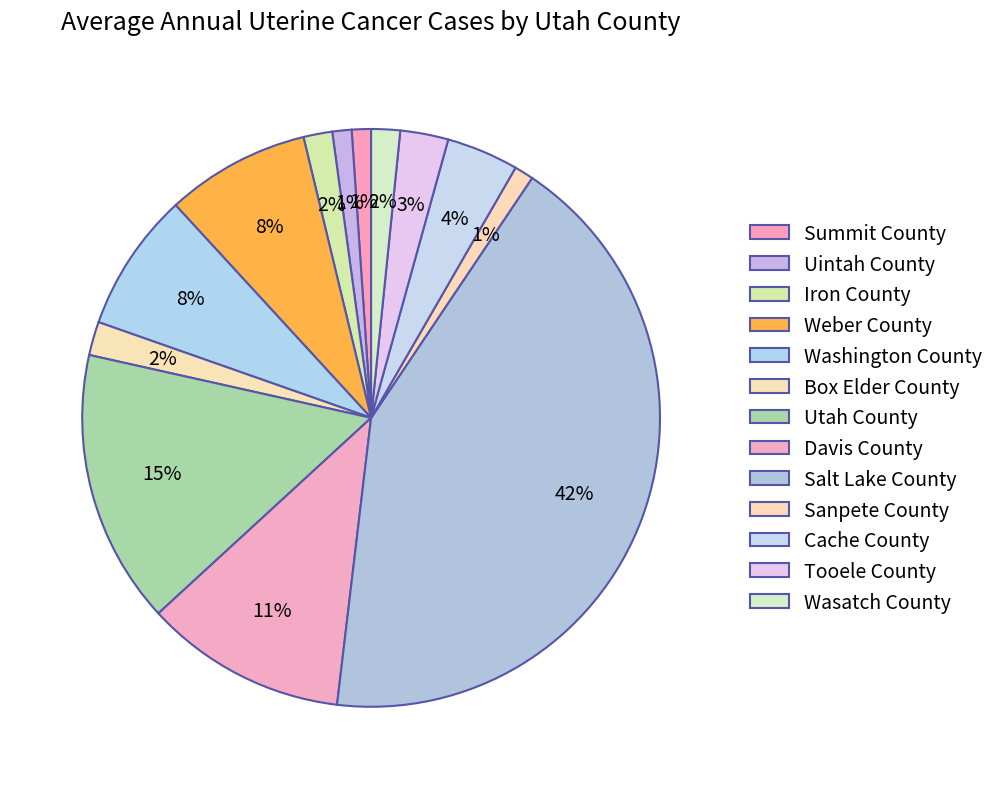

Is the sum of Uintah County and Washington County greater than half?

No